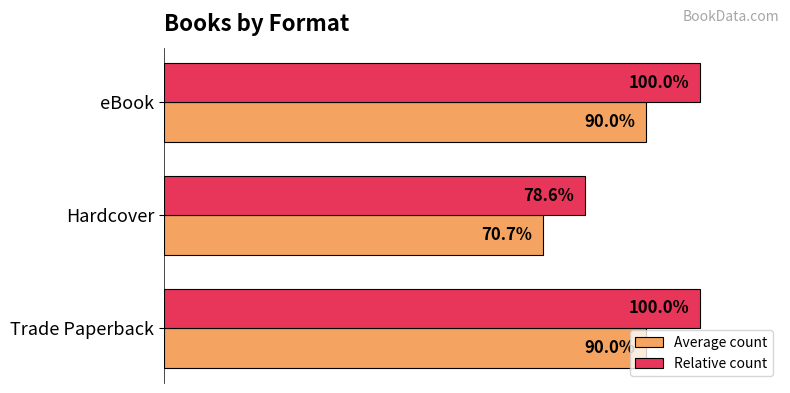

Which series has the widest spread of values?

Relative count